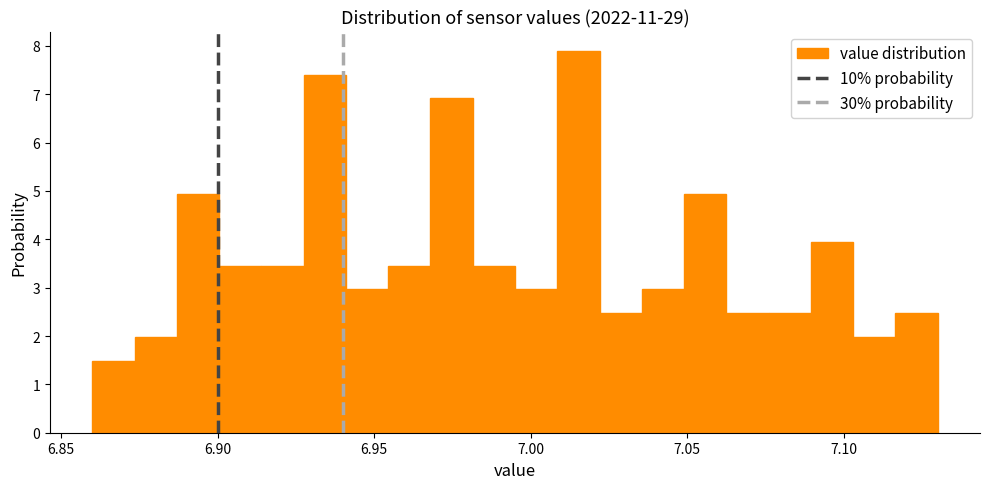

Read against the x-axis, roughly where is the centre of the tallest bar?

7.015